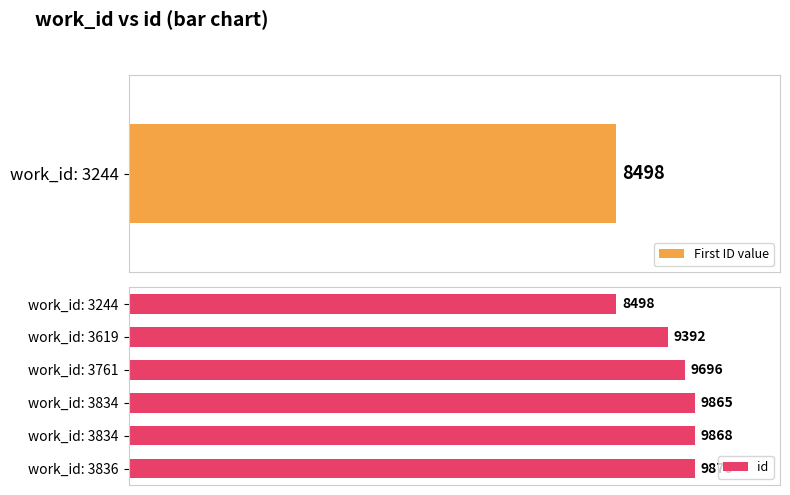

What is the ratio of the value at work_id: 3834 to the value at work_id: 3761?

1.0